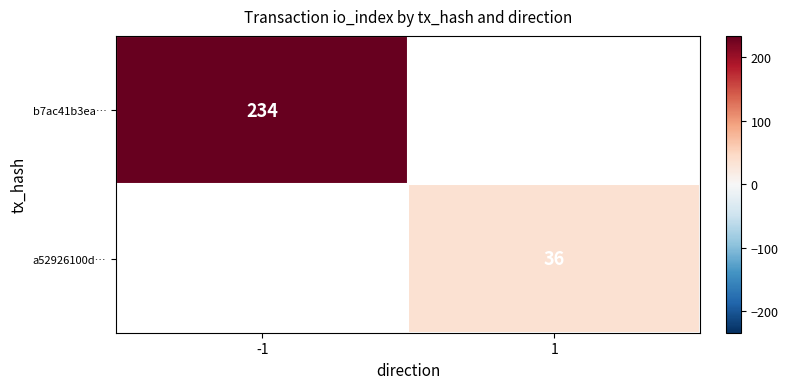

The b7ac41b3ea… series shows 234 at -1. True or false?

True